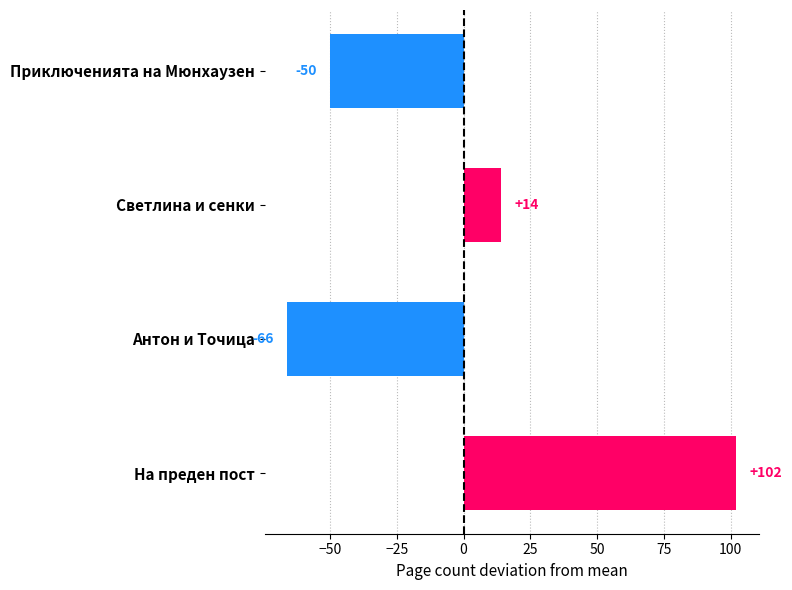

How many values are above zero?

2